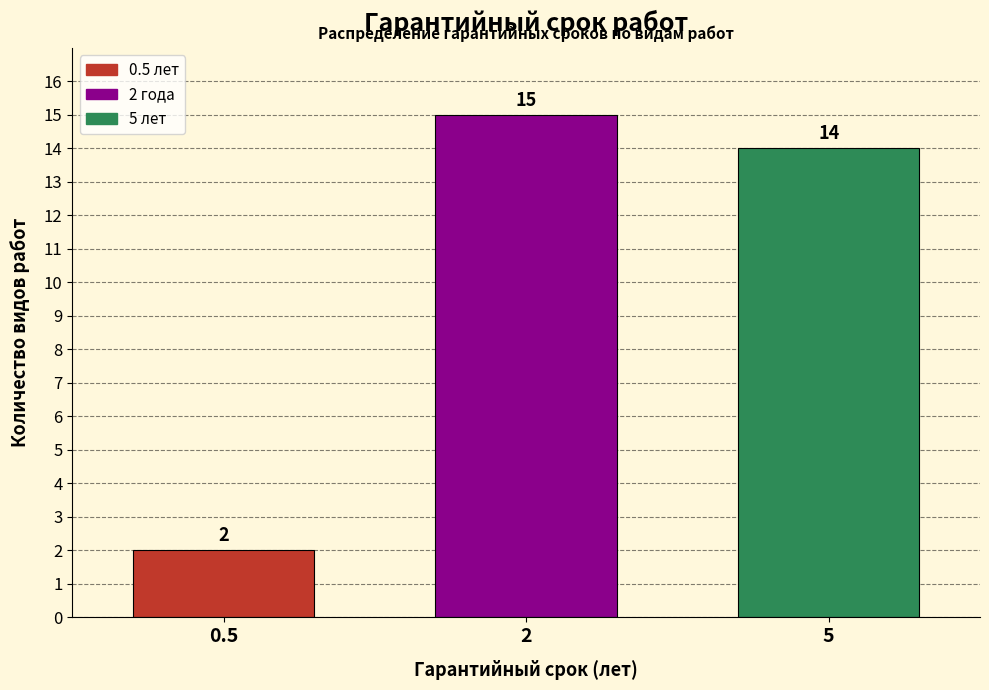

Reading left to right, transcribe all the data shown in this chart.

2	15	14